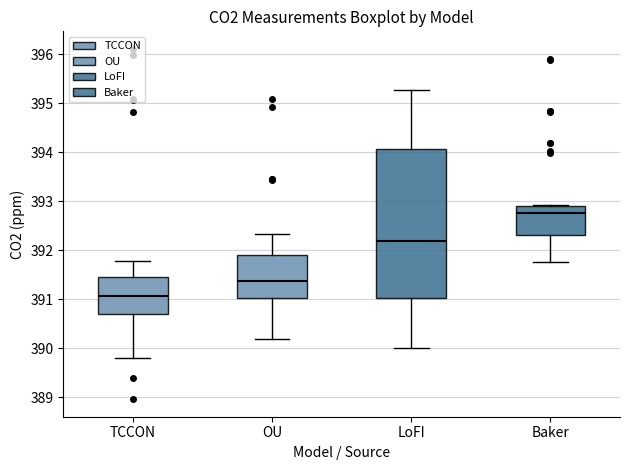

Where does the upper whisker of the box for OU end on the y-axis? The values are not printed on the chart, so give them approximately, as read against the axis.

392.3